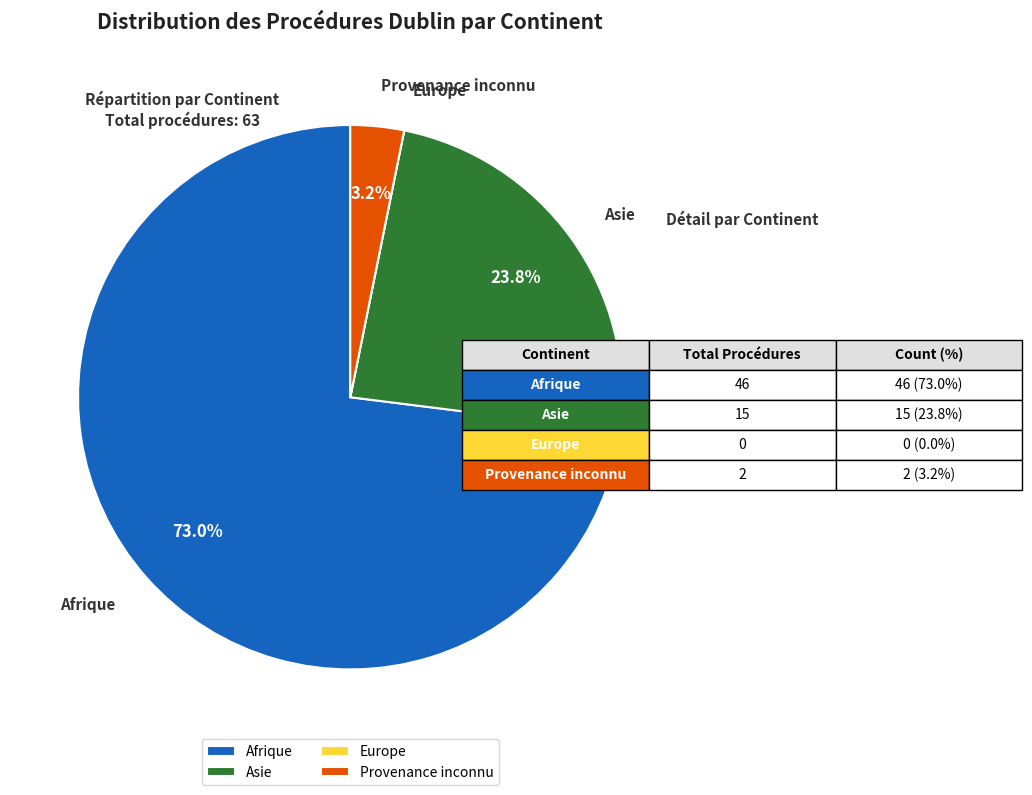

Which category has the biggest portion of the pie?

Afrique